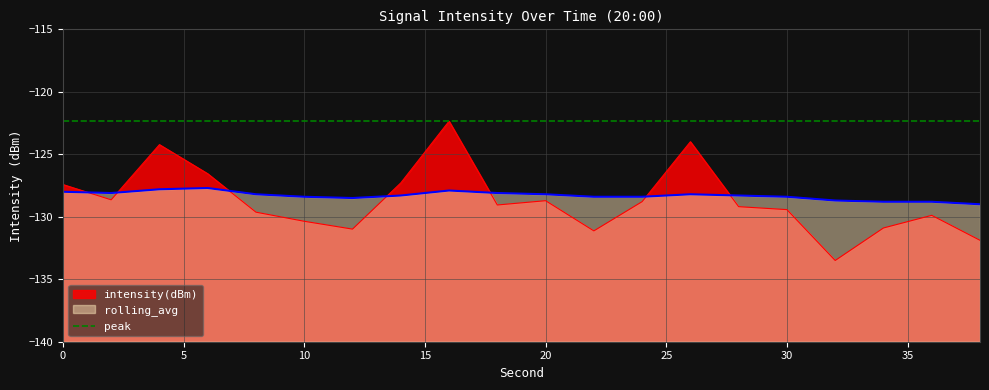

Reading right to left, extract all data points from this chart.

intensity(dBm): 38=-131.9	36=-129.9	34=-130.9	32=-133.5	30=-129.4	28=-129.2	26=-124.0	24=-128.8	22=-131.1	20=-128.7	18=-129.1	16=-122.4	14=-127.3	12=-131.0	10=-130.4	8=-129.6	6=-126.6	4=-124.2	2=-128.6	0=-127.4
rolling_avg: 38=-129.0	36=-128.8	34=-128.8	32=-128.7	30=-128.4	28=-128.3	26=-128.2	24=-128.4	22=-128.4	20=-128.2	18=-128.1	16=-127.9	14=-128.3	12=-128.5	10=-128.4	8=-128.2	6=-127.7	4=-127.8	2=-128.1	0=-128.0